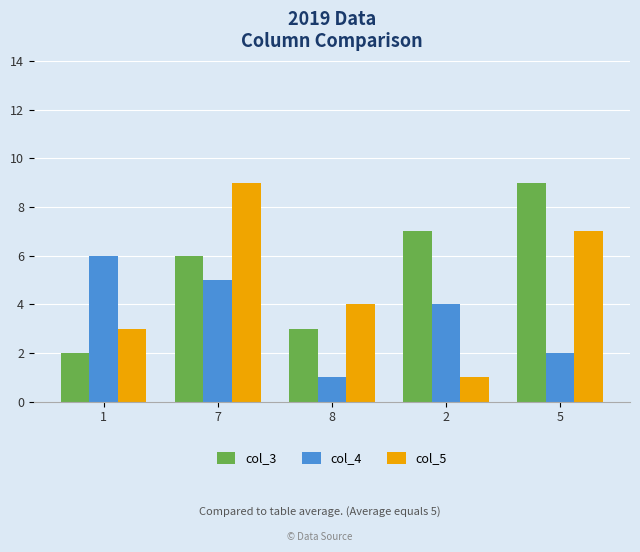

Rank the series at 7 from highest to lowest value.

col_5, col_3, col_4